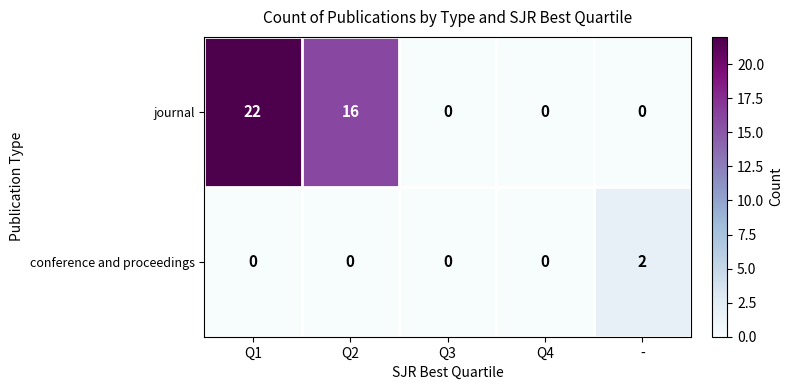

At which category is the sum across all series the highest?

Q1